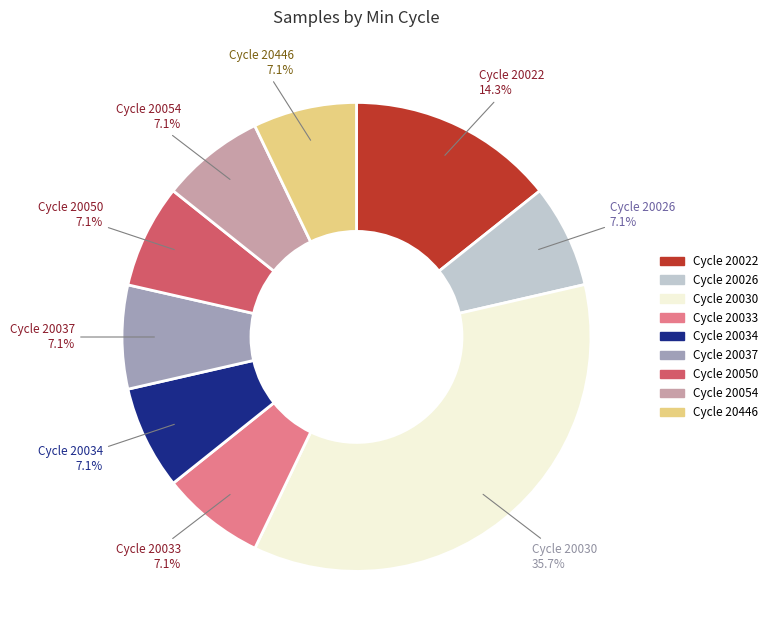

Does any single category account for the majority?

No